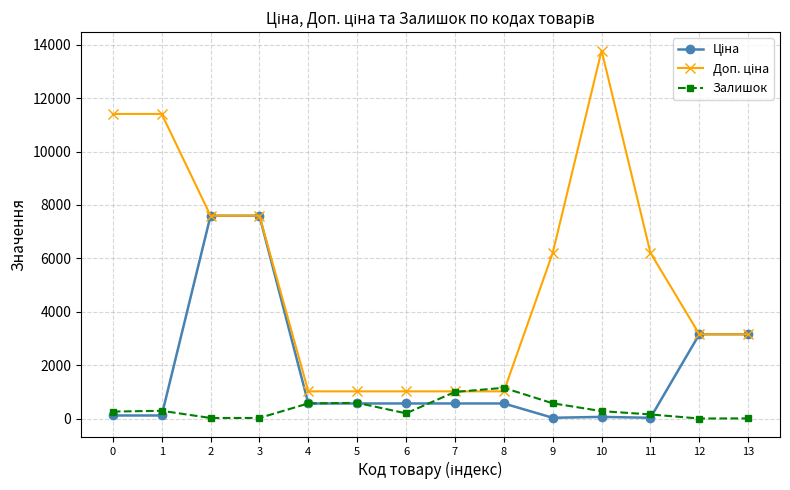

What is the greatest value displayed?

13785.8